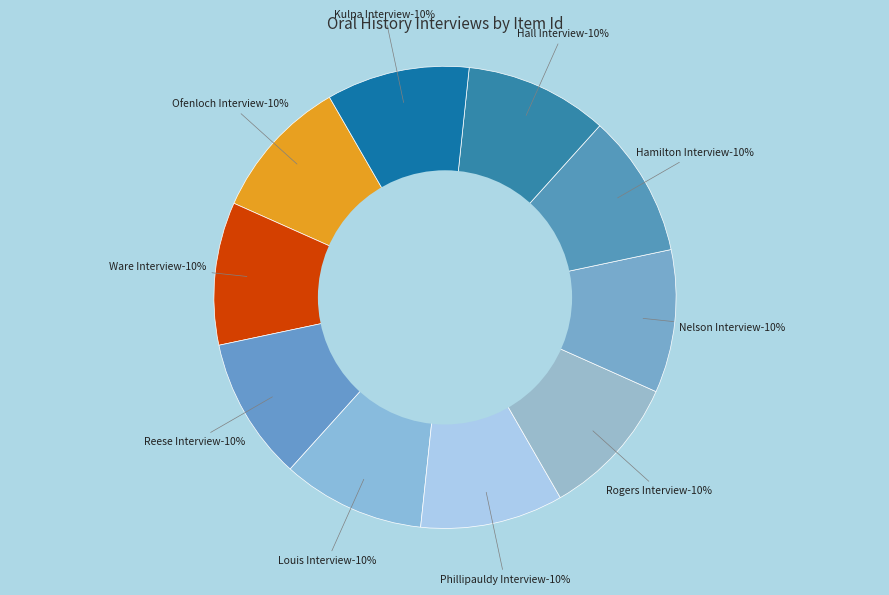

What percentage is the Hamilton Interview slice, to the nearest percent?

10%